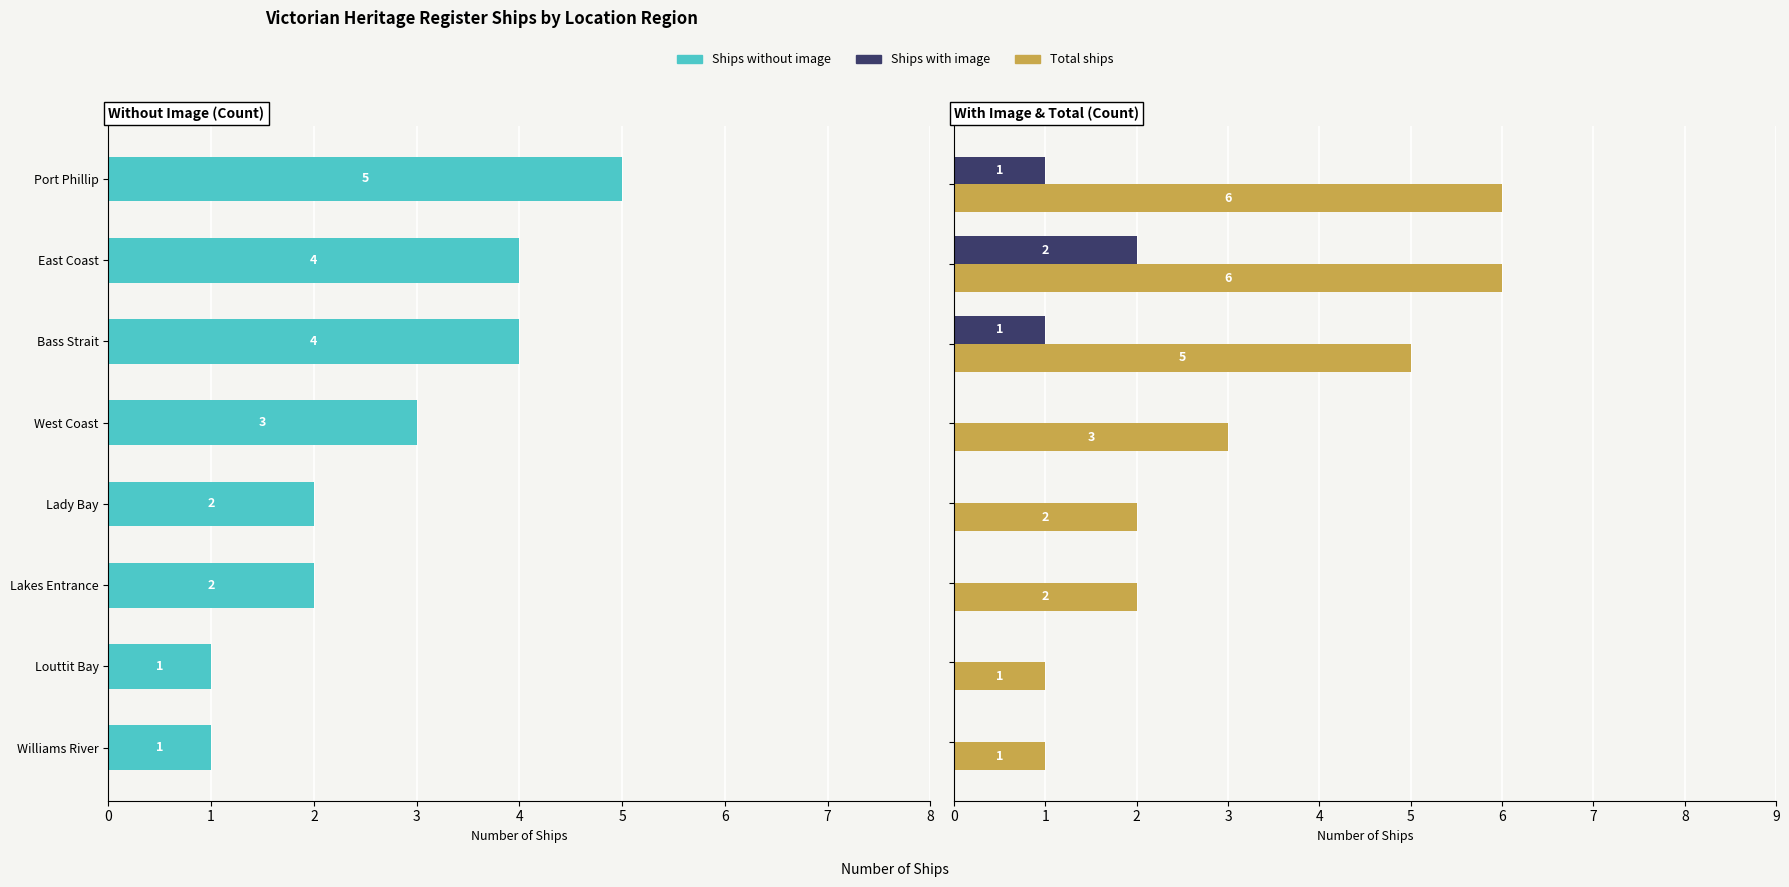

What is the sum of all Ships with image values?

4